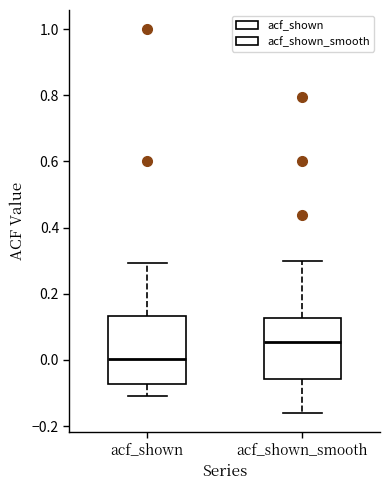

Reading left to right, read every box against the y-axis: the position of its median line, the range the box covers, and the ends of its whiskers. The values are not printed on the chart, so give them approximately, as read against the axis.

acf_shown: median 0.00, box -0.08 to 0.14, whiskers -0.10 to 0.30
acf_shown_smooth: median 0.06, box -0.06 to 0.12, whiskers -0.16 to 0.30